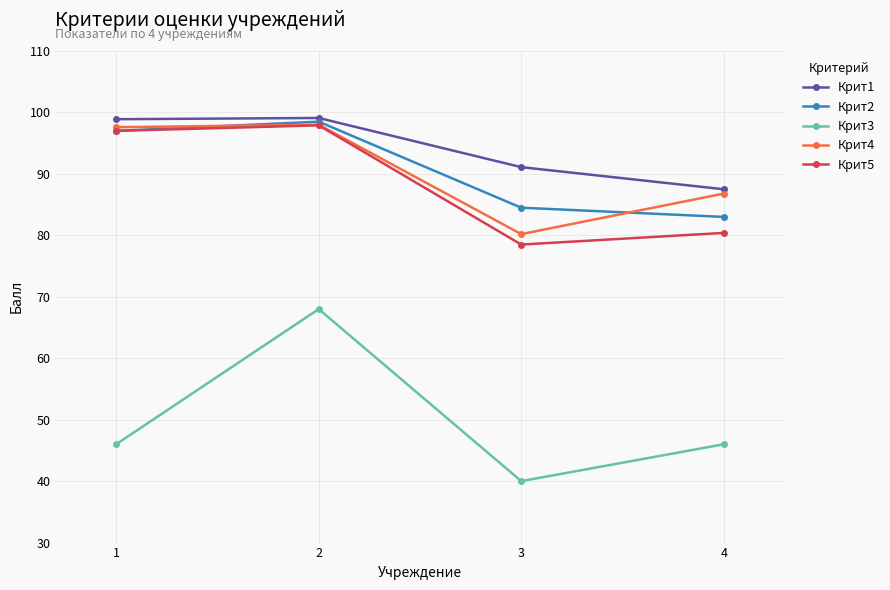

Is it true that Крит2 equals 84.5 at 3?

True